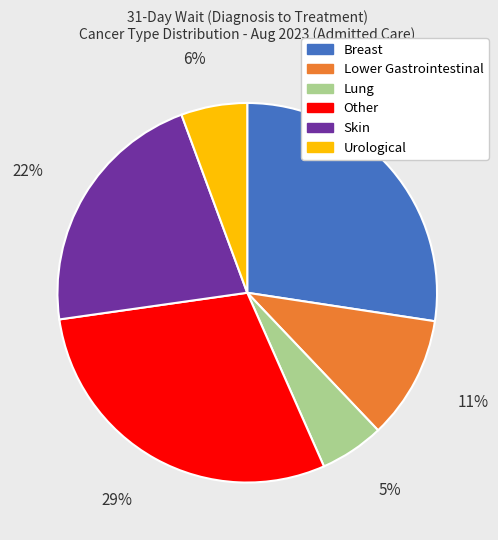

How many segments does this pie chart have?

6